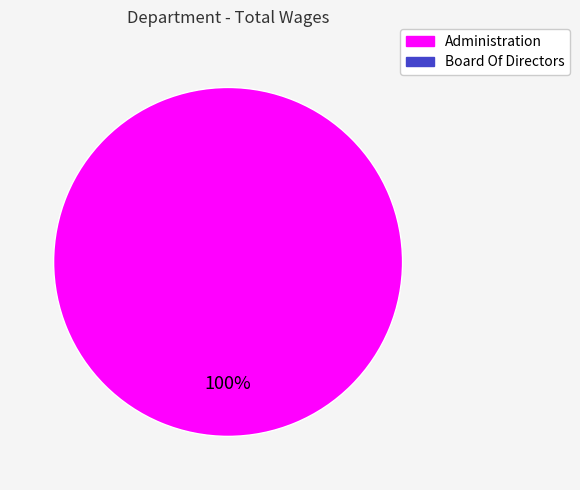

How many segments does this pie chart have?

1